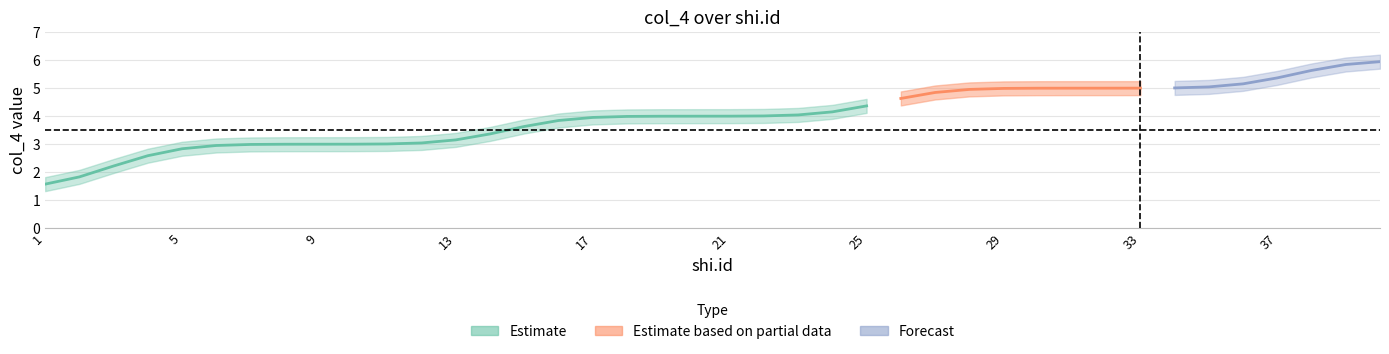

What is the sum of all values?

160